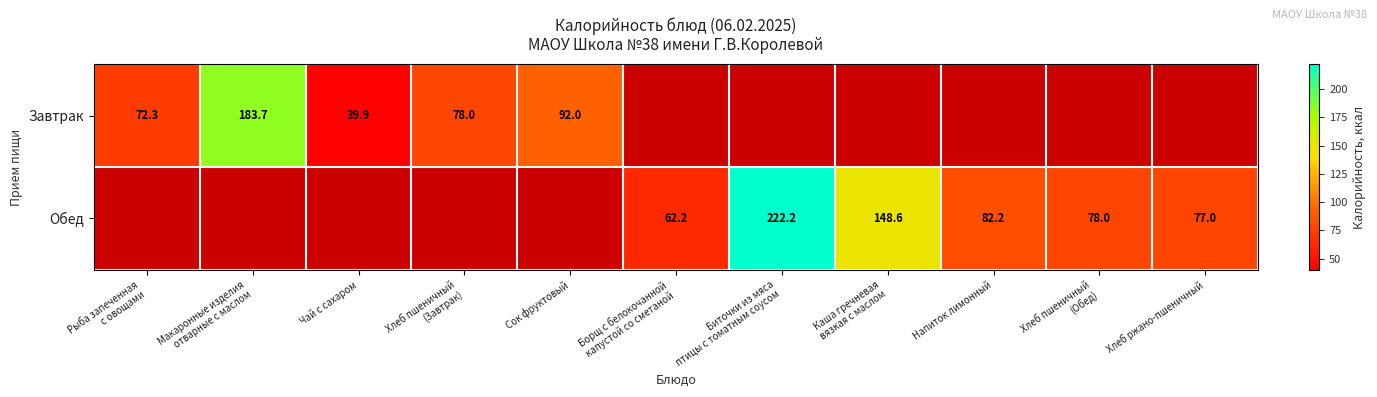

Is the value of Завтрак at Рыба запеченная с овощами greater than the value of Обед at Чай с сахаром?

No